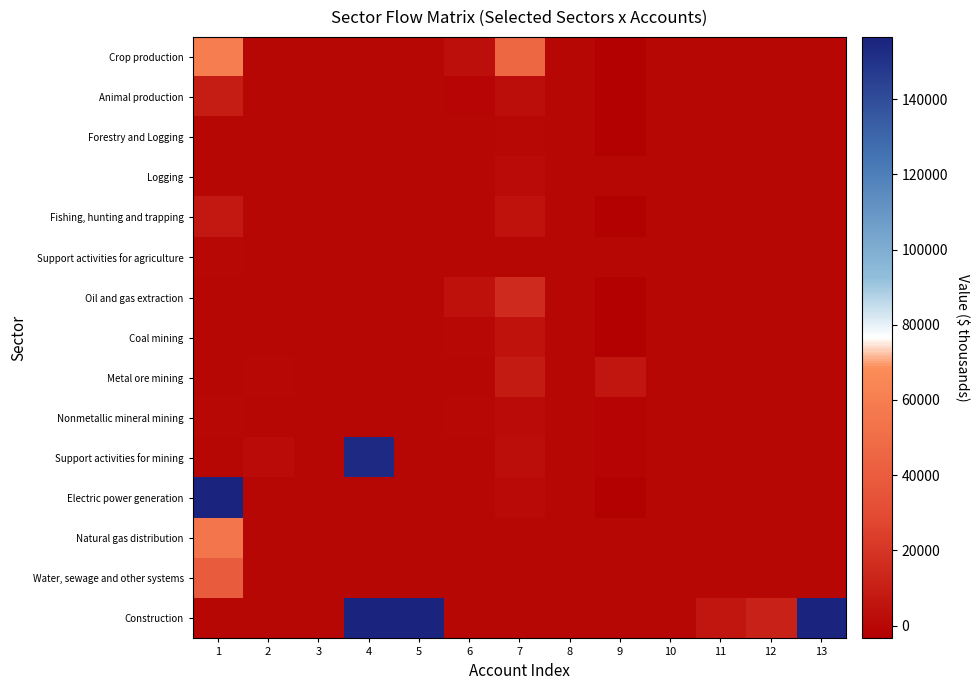

Rank the series at 7 from highest to lowest value.

Crop production, Oil and gas extraction, Metal ore mining, Coal mining, Fishing, hunting and trapping, Support activities for mining, Animal production, Nonmetallic mineral mining, Logging, Electric power generation, Forestry and Logging, Natural gas distribution, Water, sewage and other systems, Construction, Support activities for agriculture